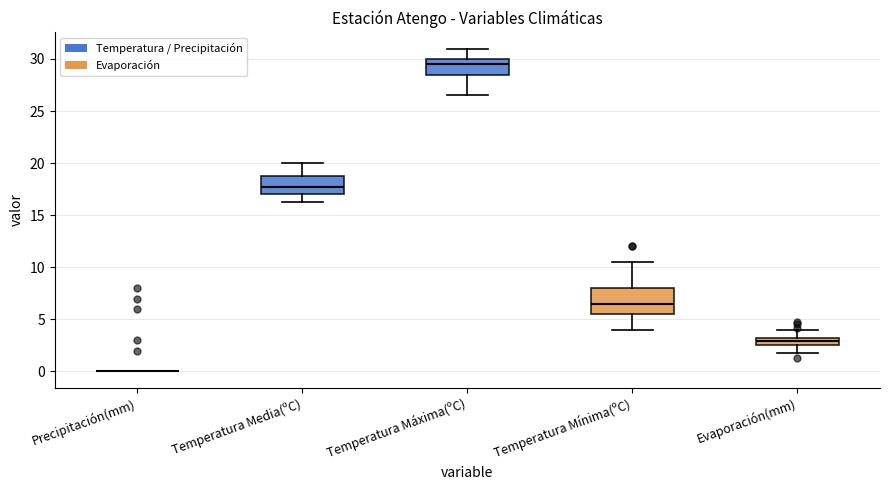

Comparing the boxes themselves (not the whiskers), which one is the tallest?

Temperatura Mínima(ºC)